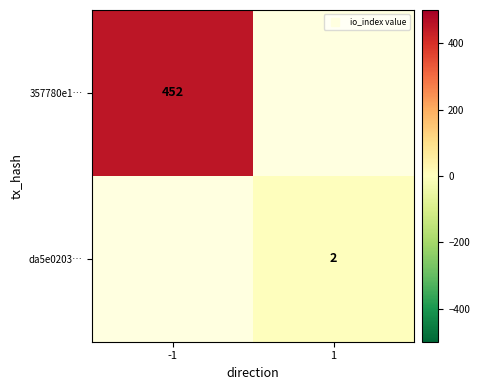

What is the smallest value displayed?

2.0